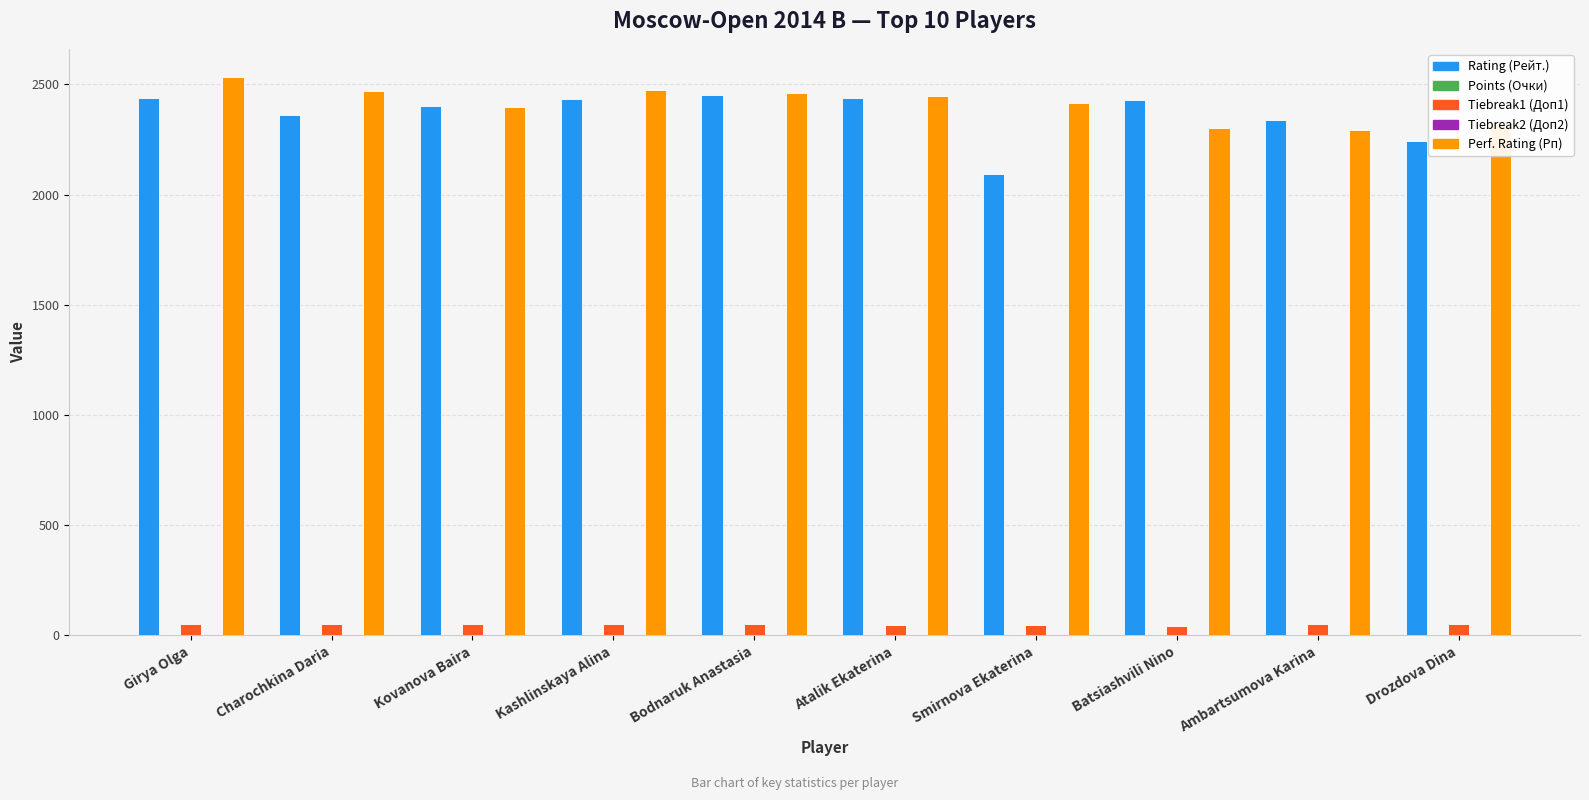

At which category does the chart reach its peak across all series?

Girya Olga